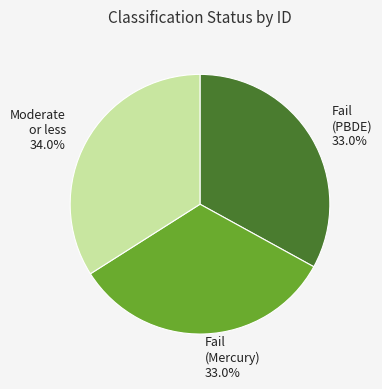

How many slices are in this pie chart?

3